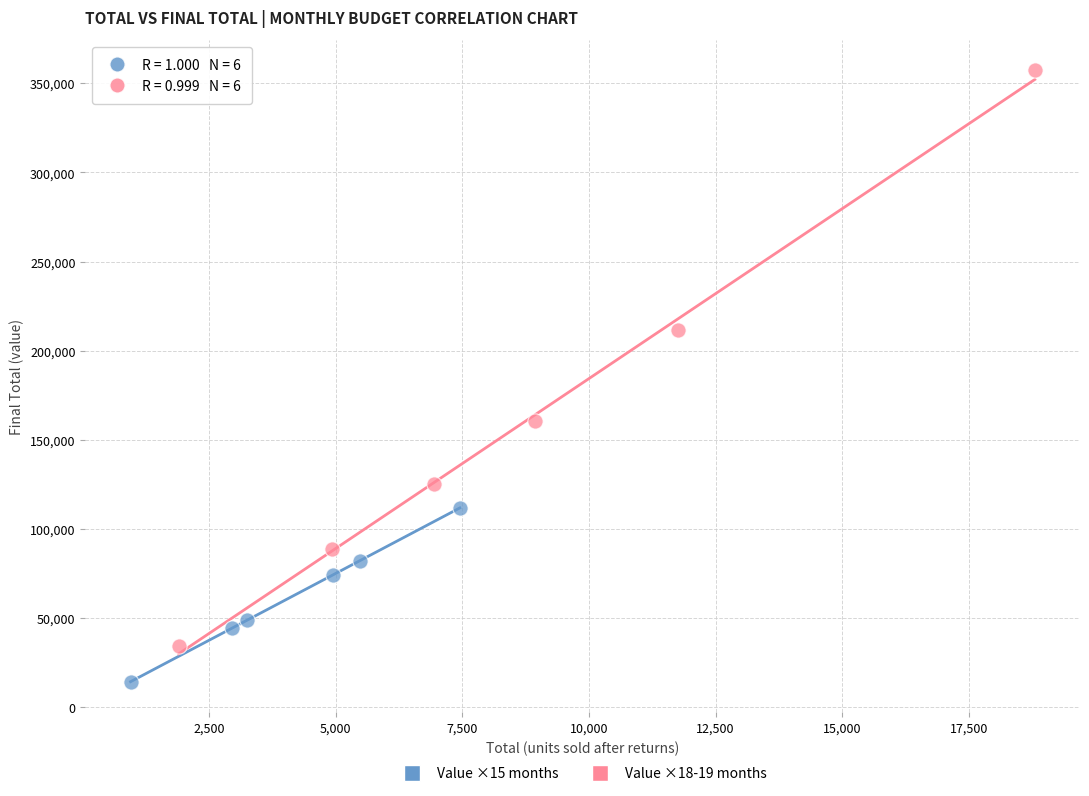

Which series reaches the minimum Y coordinate?

Value ×15 months